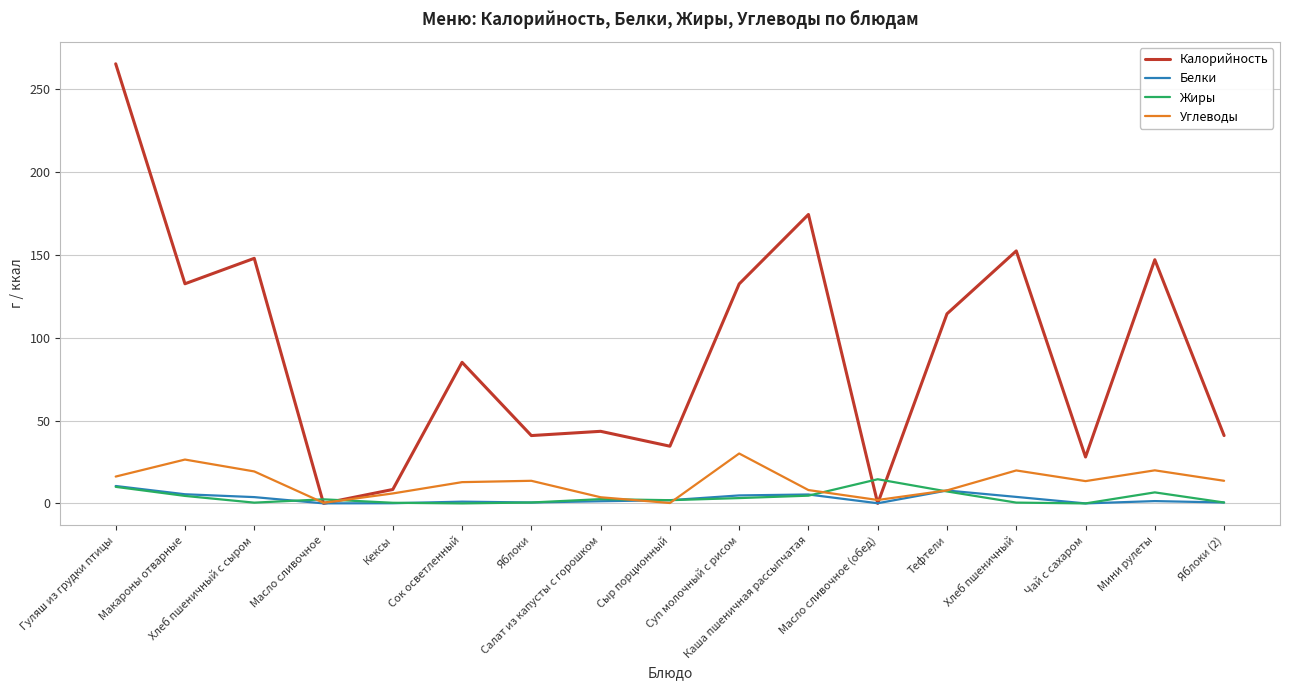

What is the greatest value displayed?

265.2